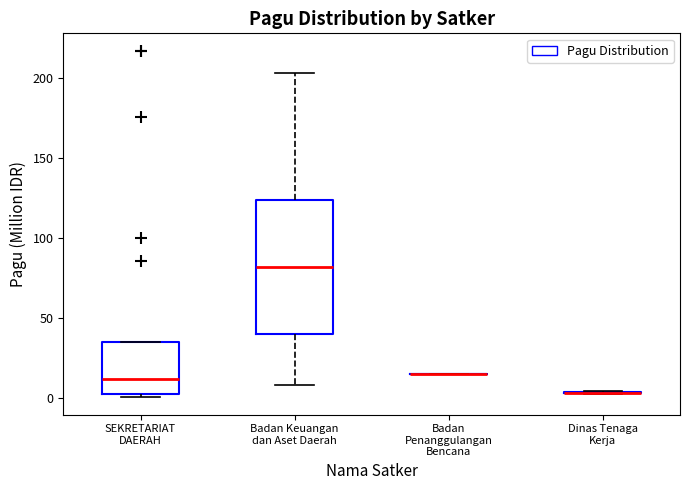

Which box is the tallest, from its lower edge to its upper edge?

Badan Keuangan dan Aset Daerah